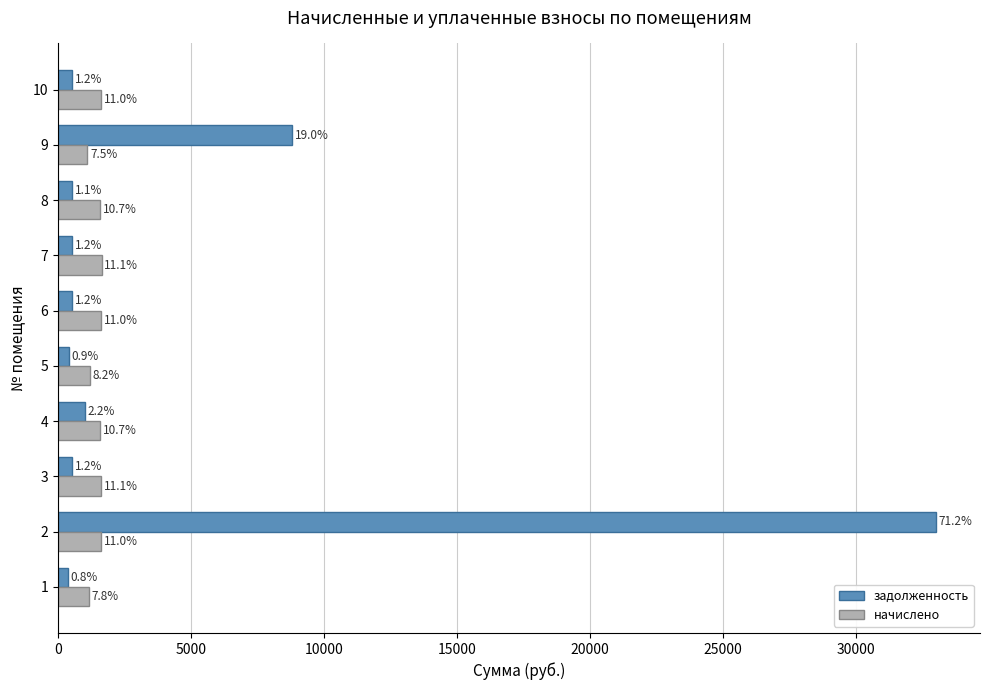

What are all the series names shown in the legend?

задолженность, начислено